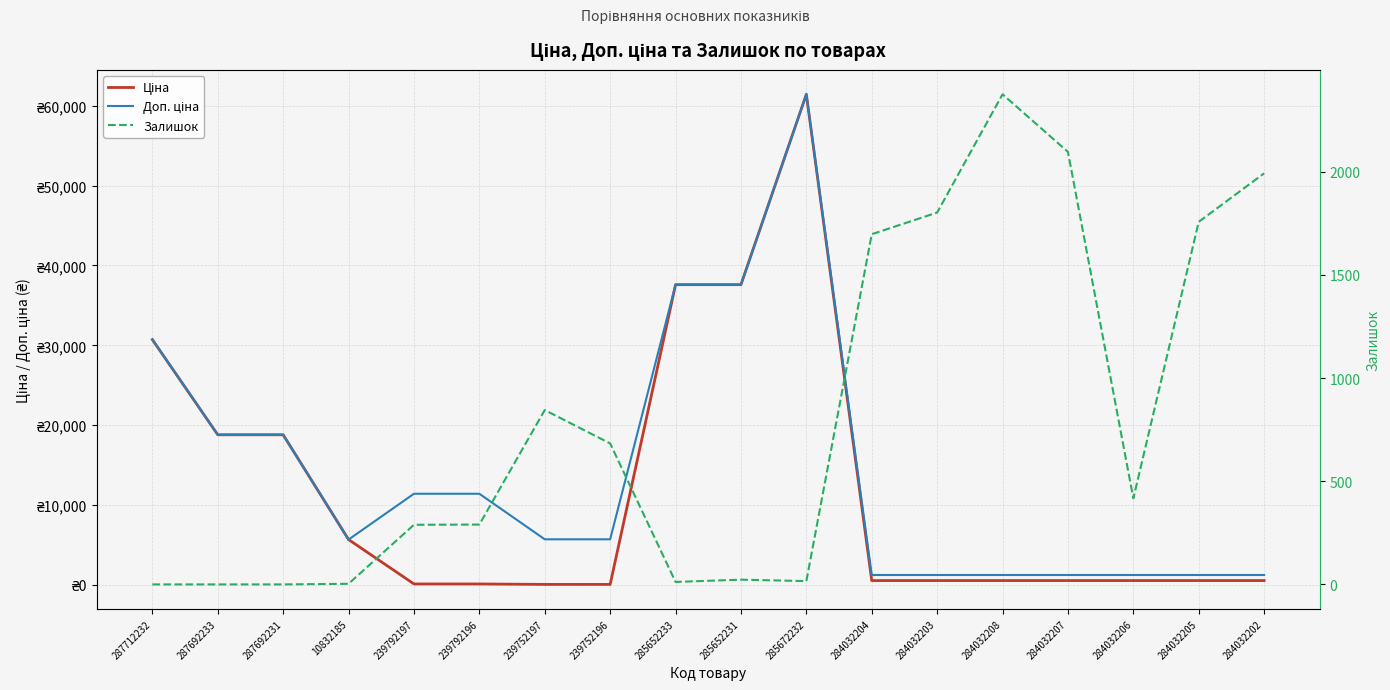

What is the difference between the Залишок values at 284032204 and 287692231?

1697.0